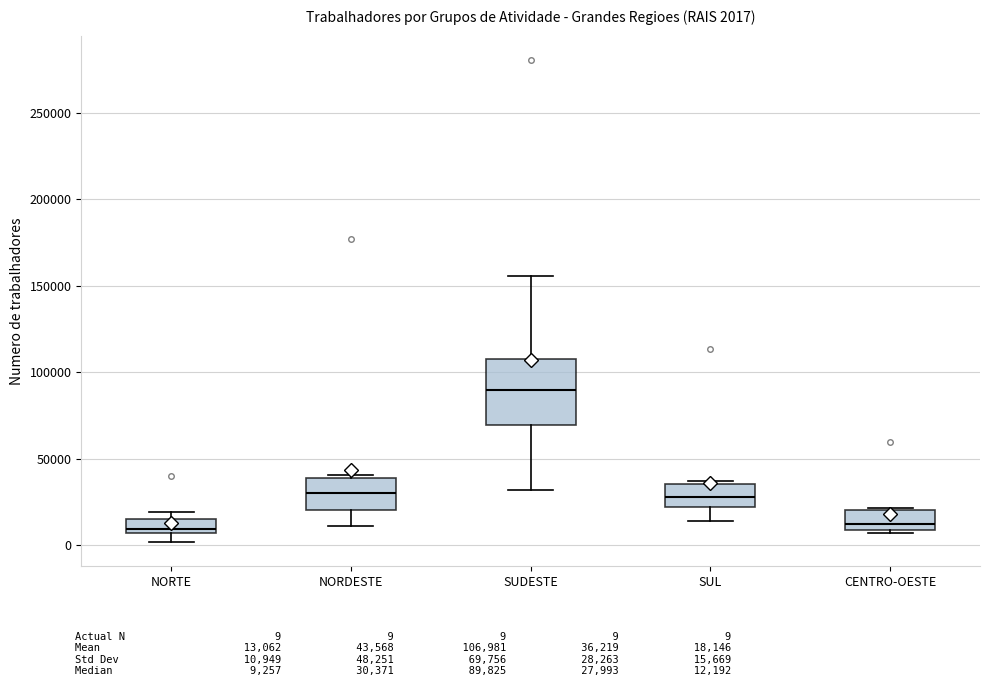

Which box is the tallest, from its lower edge to its upper edge?

SUDESTE